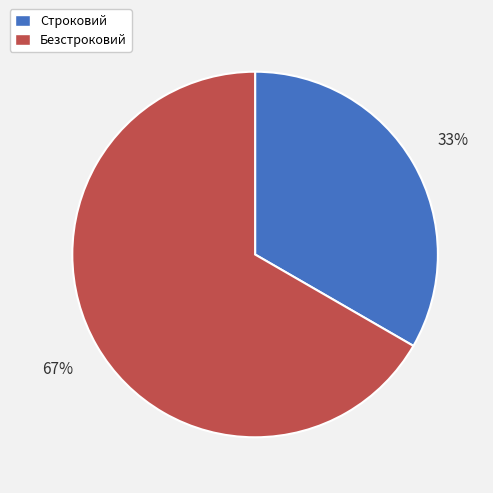

To the nearest percent, what portion does Строковий represent?

33%